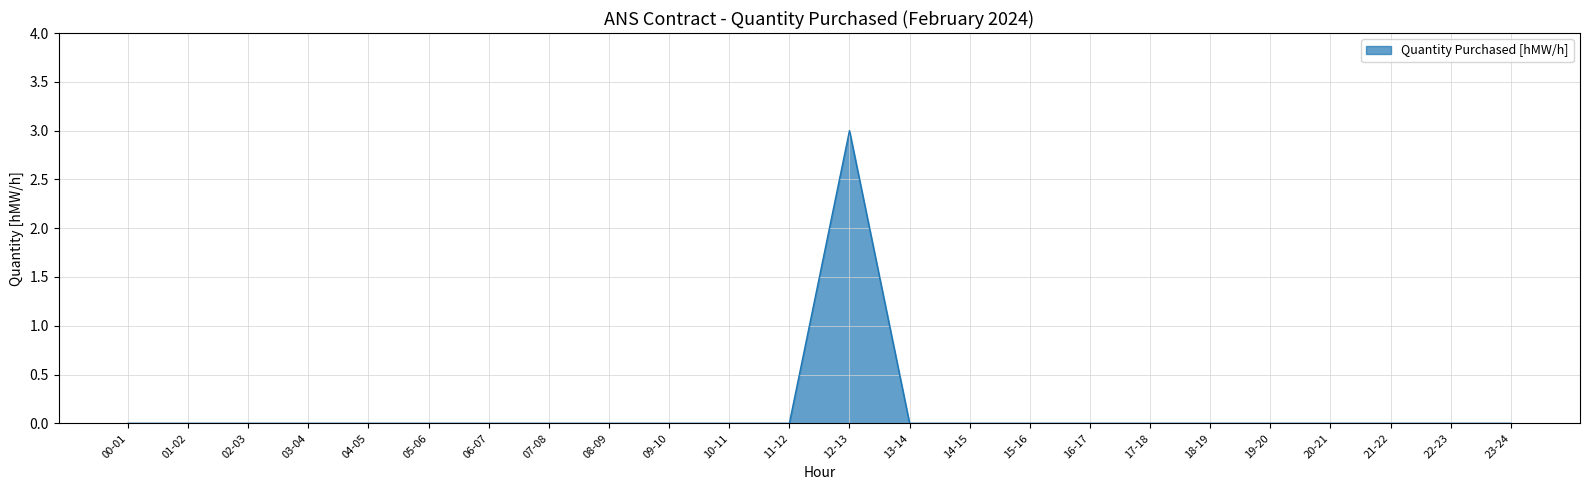

The value at 05-06 is 1. True or false?

False